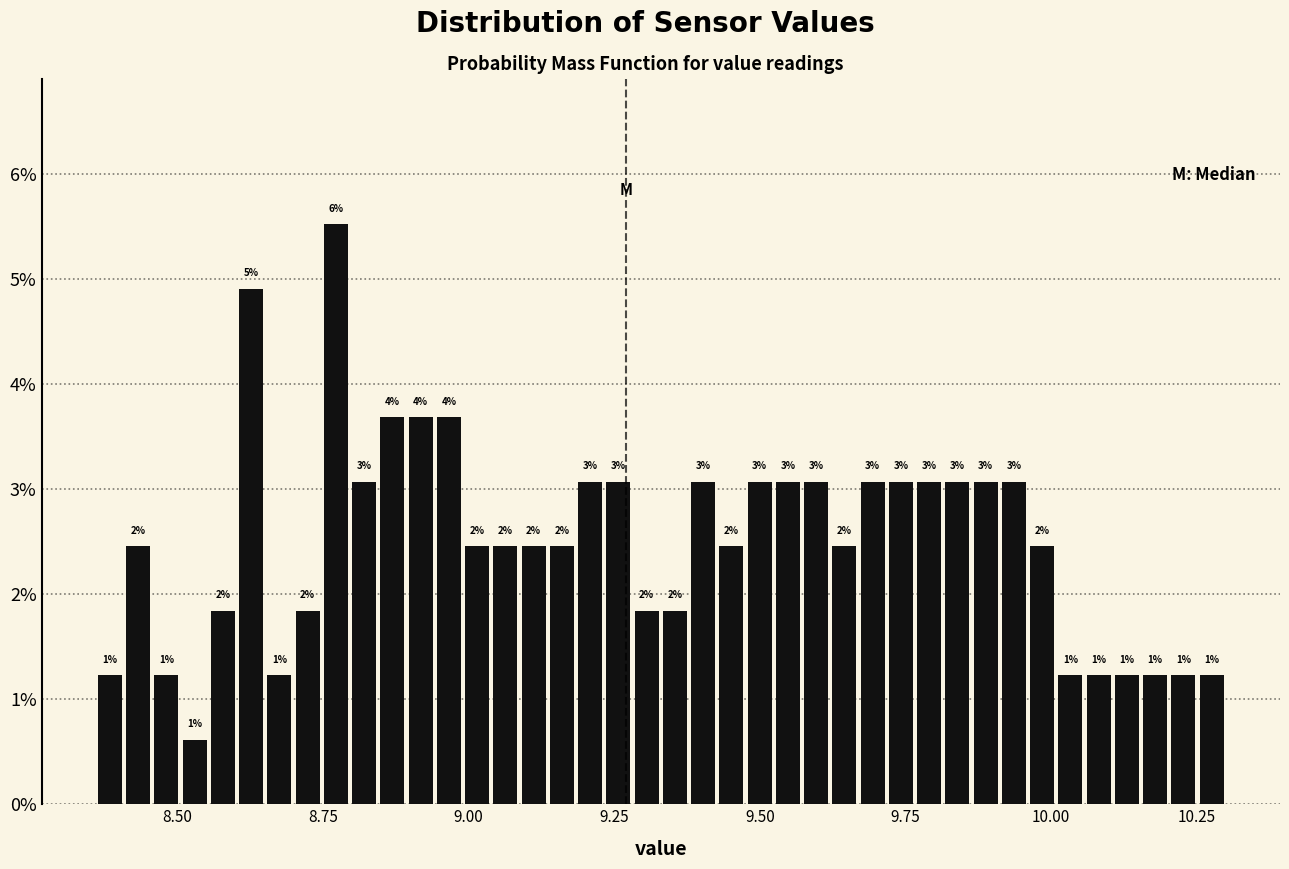

Around what value on the x-axis is the tallest bar? Give the approximate position of its centre, as read against the axis.

8.75